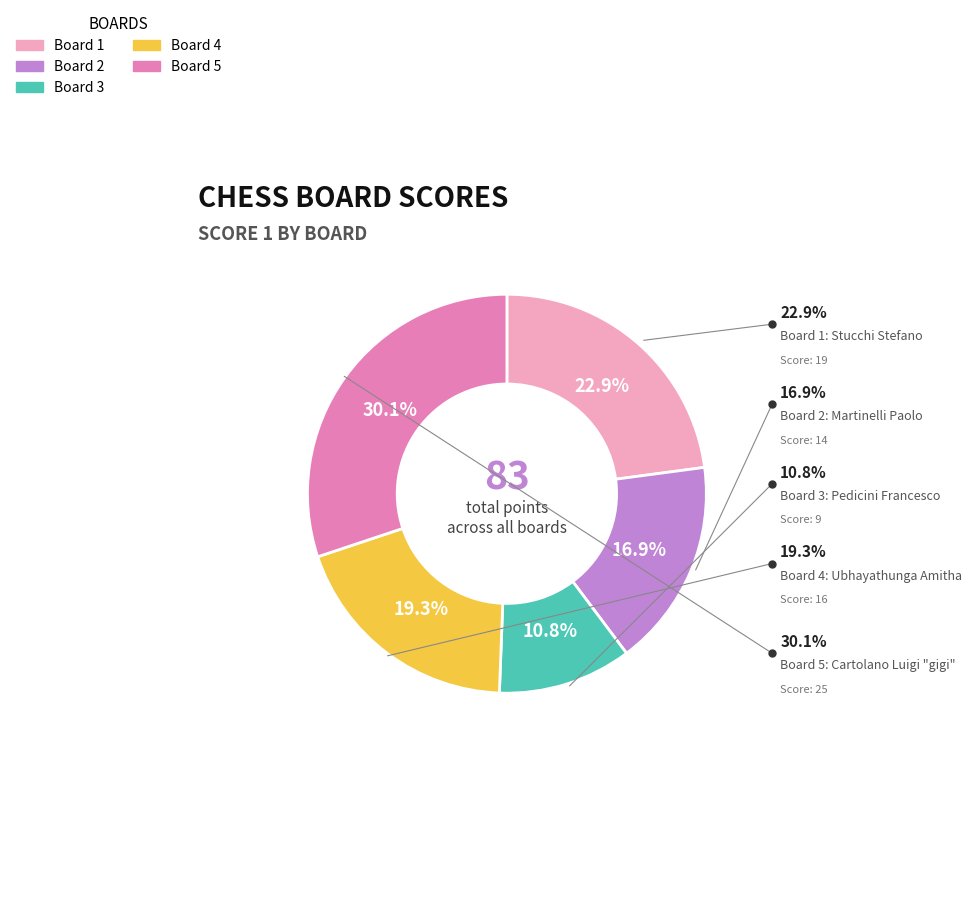

Does any single category account for the majority?

No